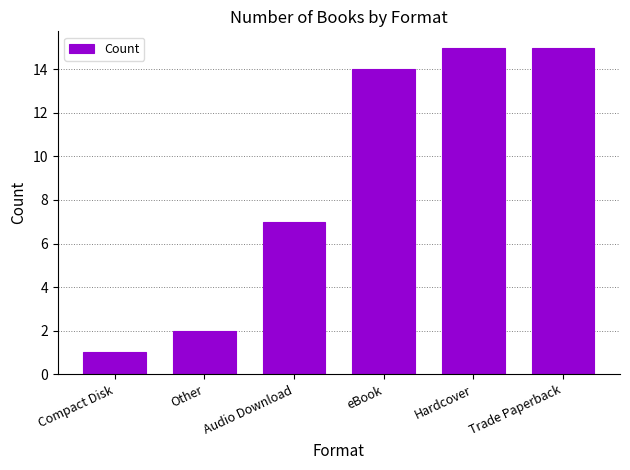

What is the maximum value shown in the chart?

15